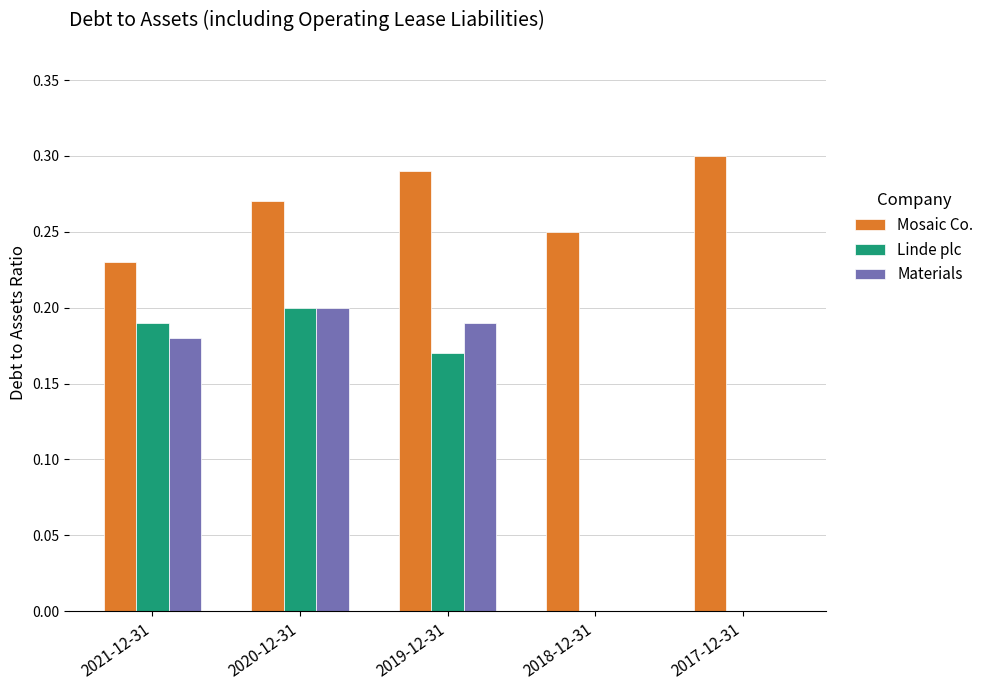

What is the sum of all Materials values?

0.6